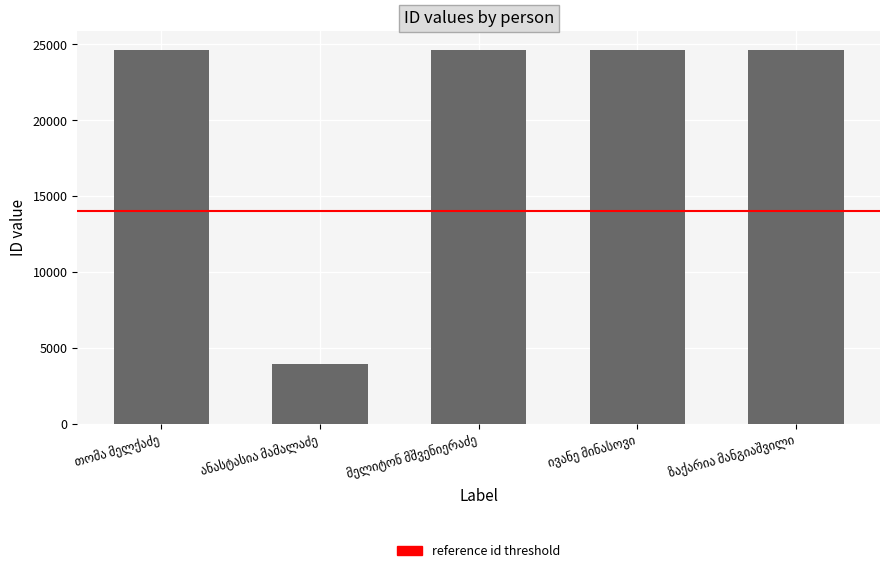

What is the minimum value shown in the chart?

3961